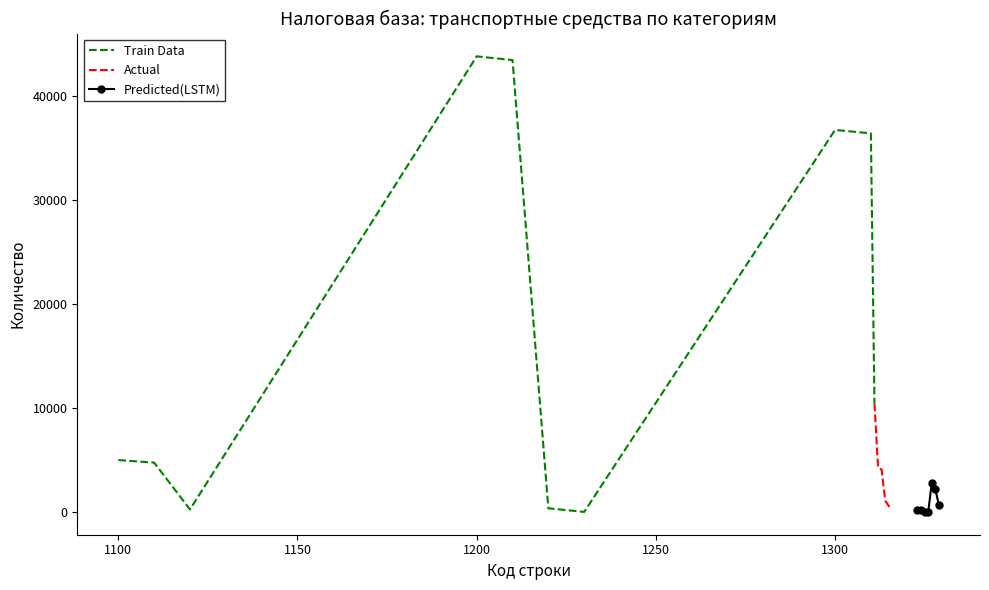

Is this an area chart (filled region under the line)?

No